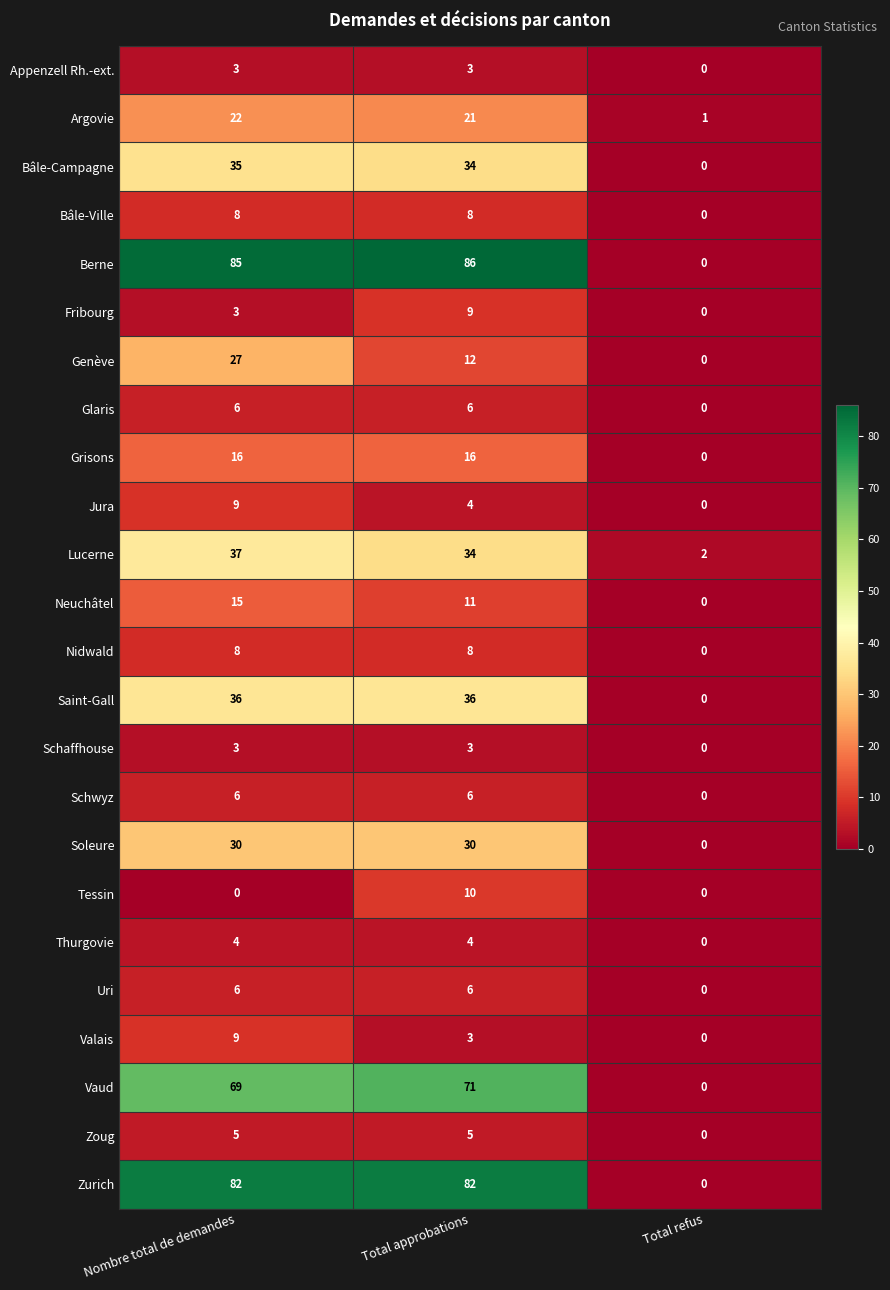

What is the maximum value for Neuchâtel?

15